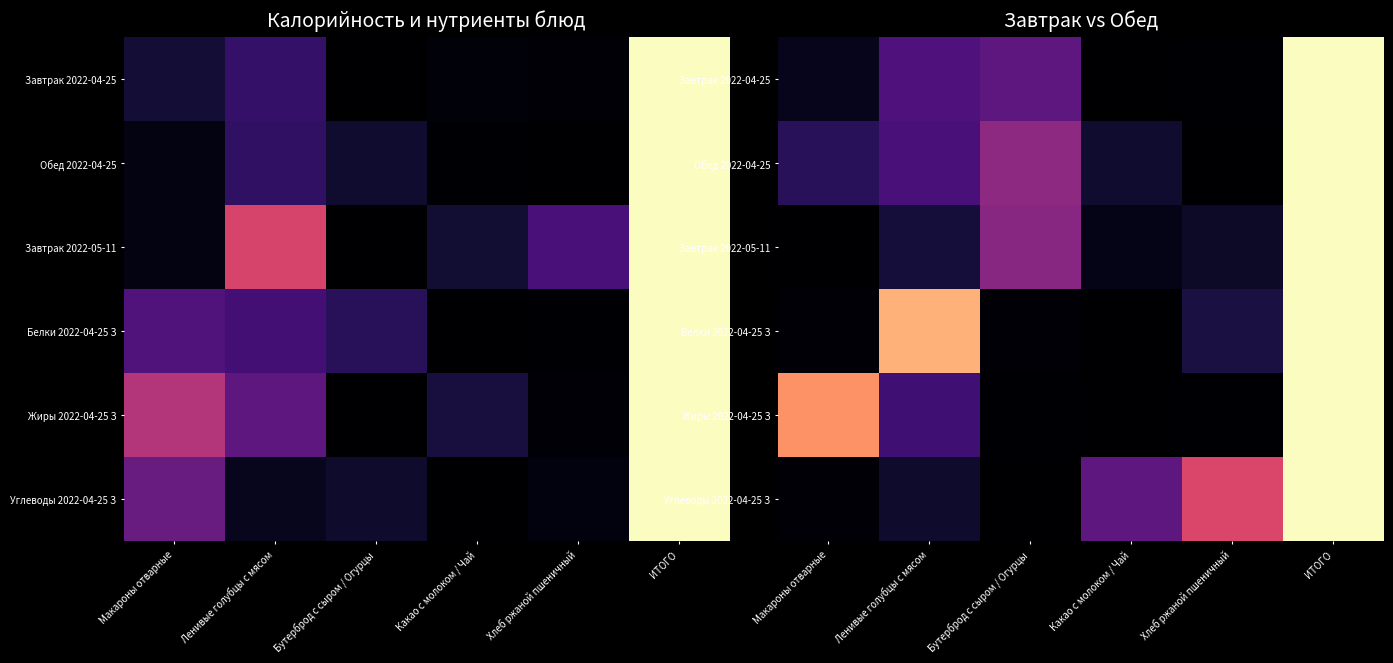

At how many categories does at least one series exceed 0?

6